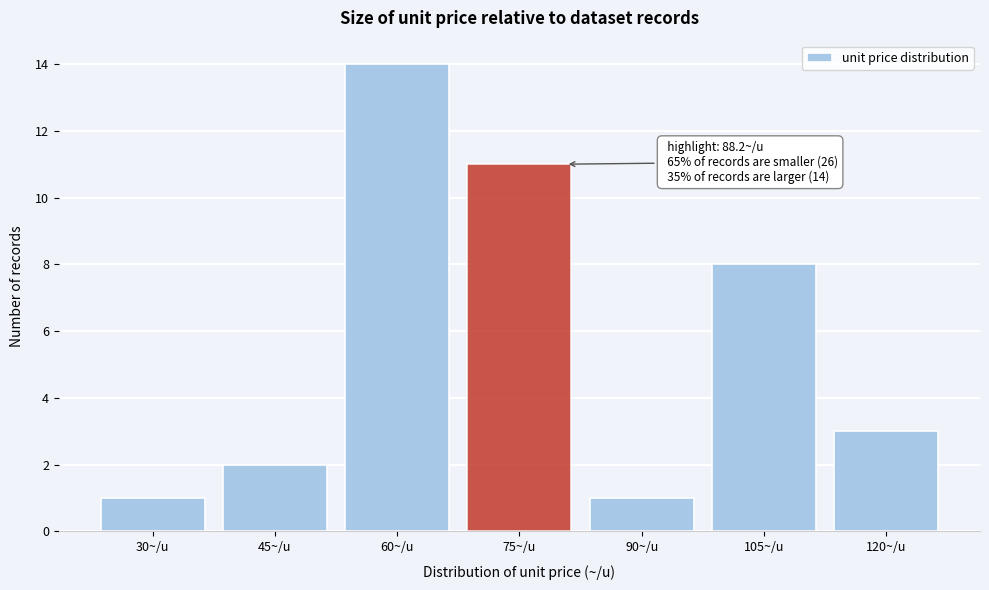

Reading right to left, extract all data points from this chart.

120~/u=3	105~/u=8	90~/u=1	75~/u=11	60~/u=14	45~/u=2	30~/u=1